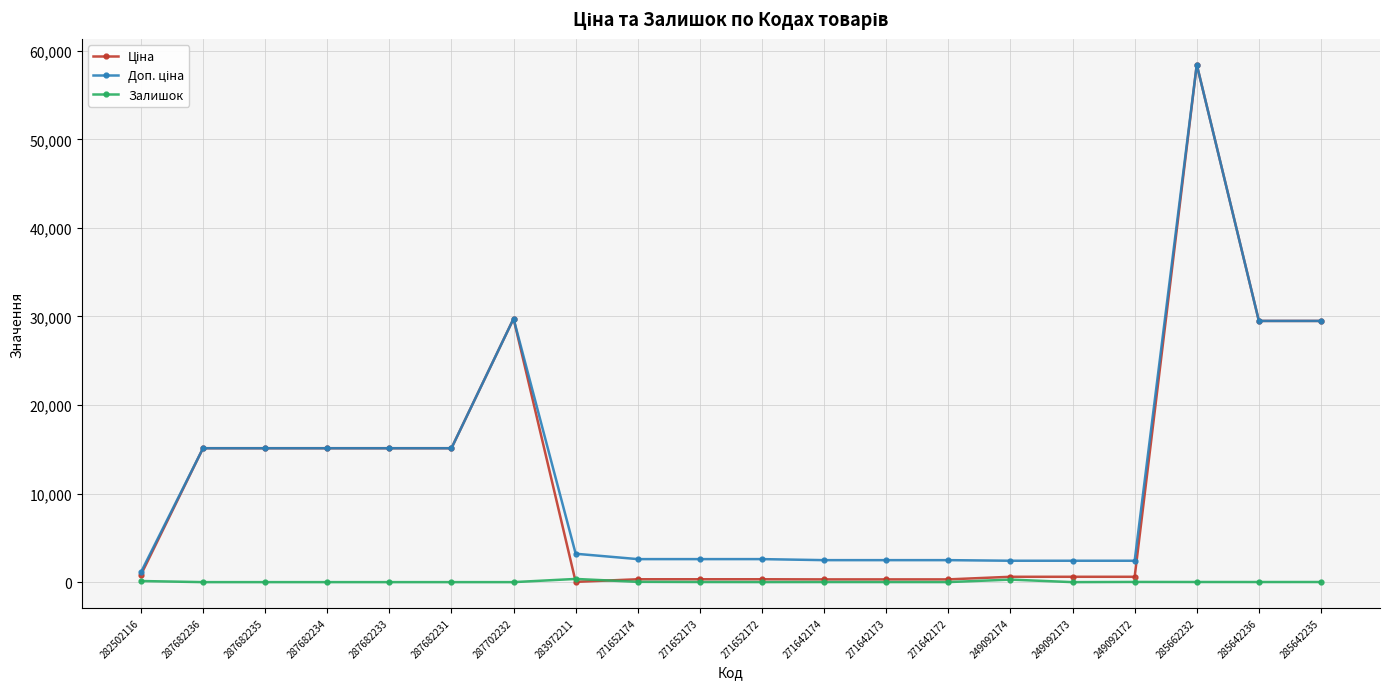

Is it true that Залишок equals 0.0 at 287682231?

True